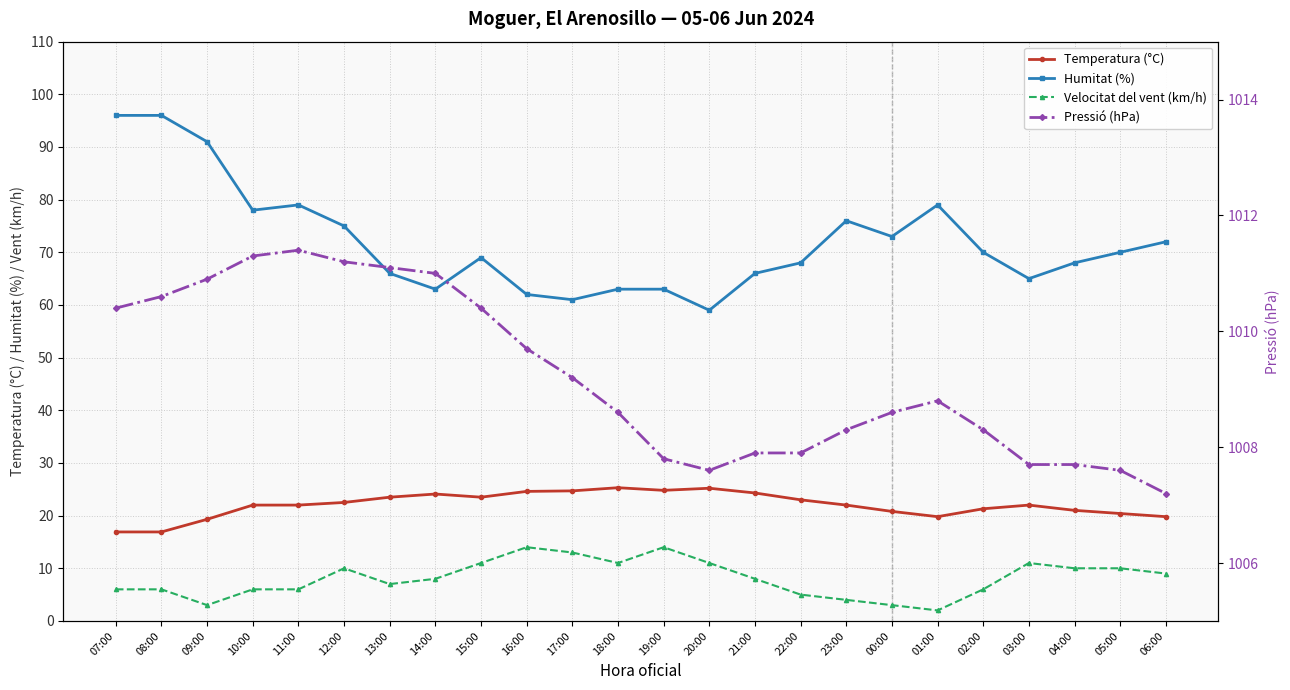

What is the maximum value shown in the chart?

1011.4